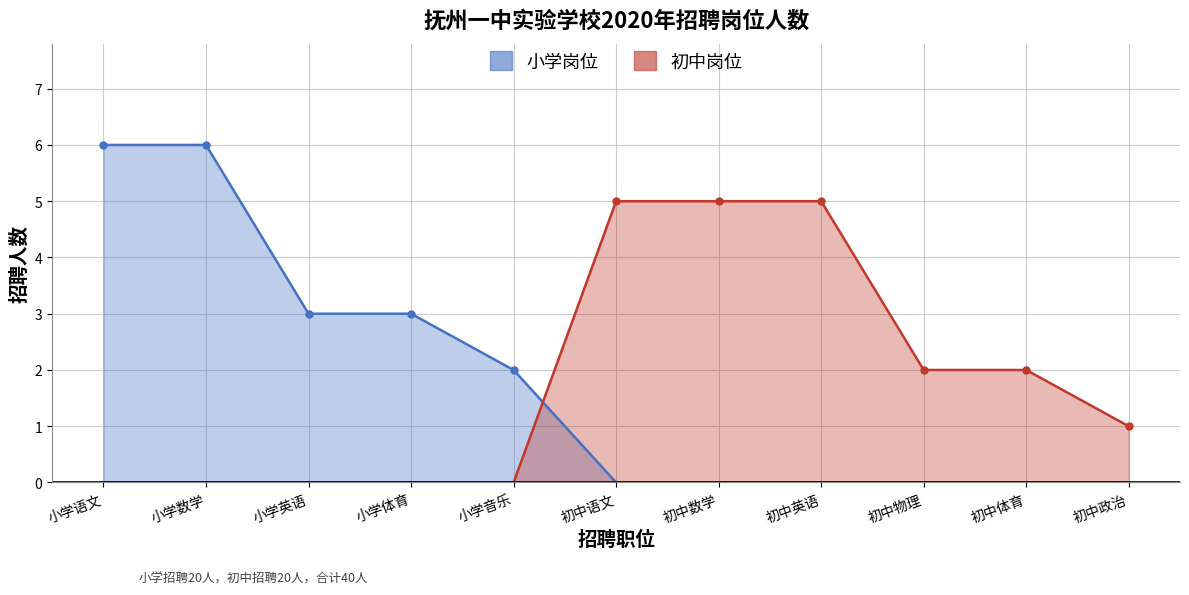

What is the value of the 初中岗位 point at the 7th from the left?

5